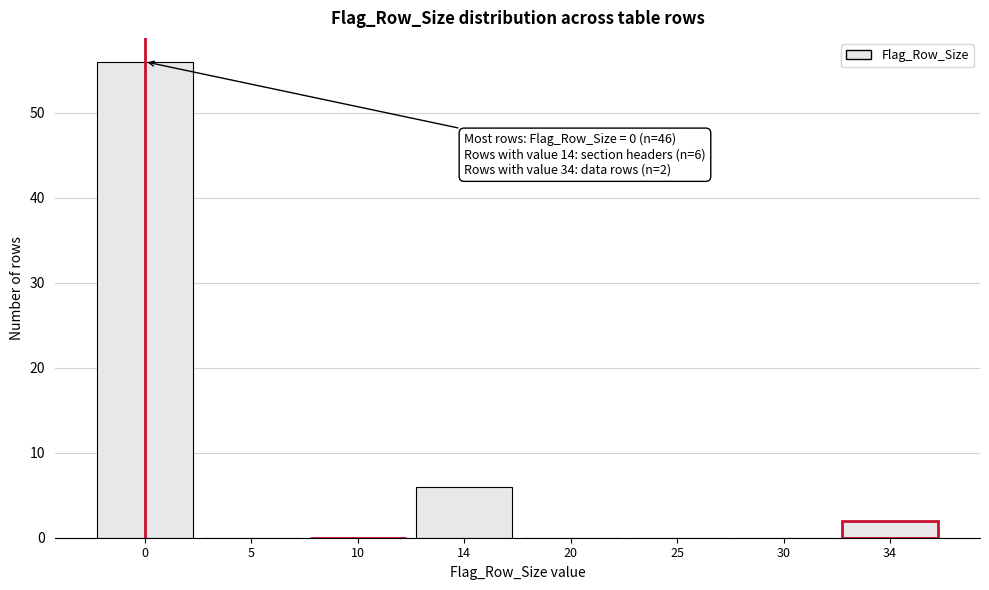

Reading left to right, list all the values displayed in this chart.

0=56	5=0	10=0	14=6	20=0	25=0	30=0	34=2